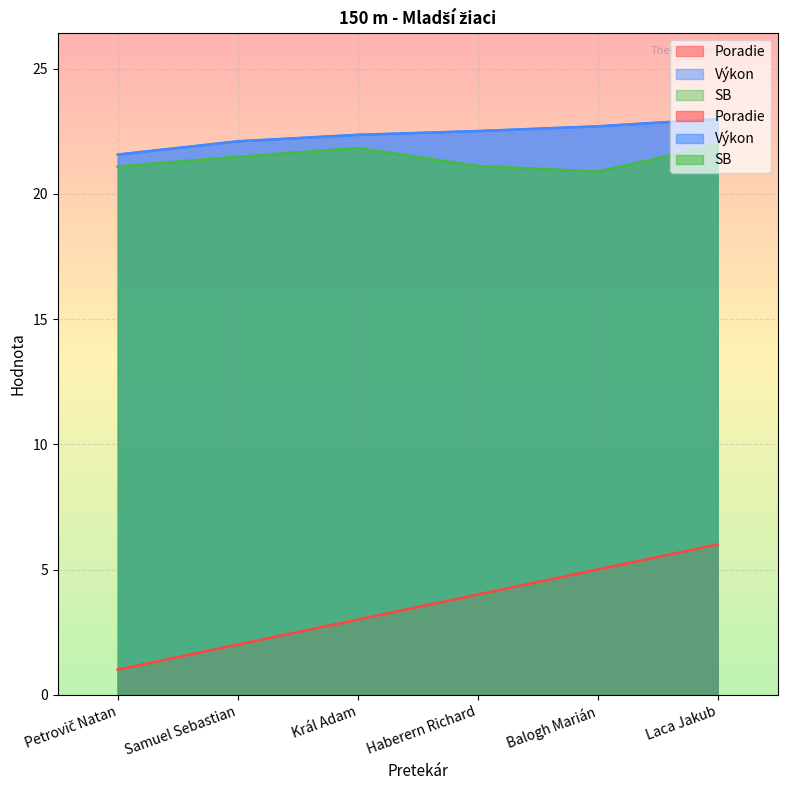

What is the value of the Výkon point at the 6th from the left?

23.0